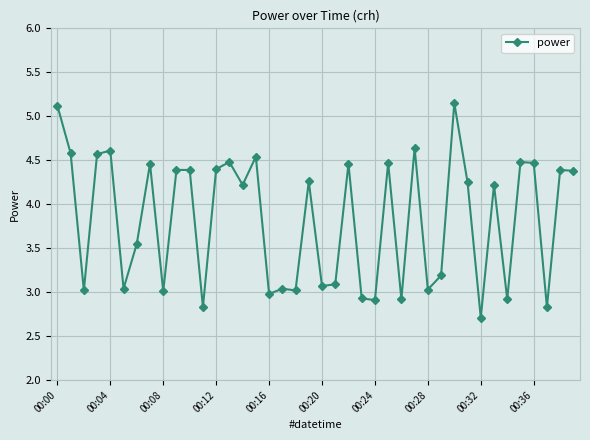

What is the value of the 22nd point from the left?

3.1